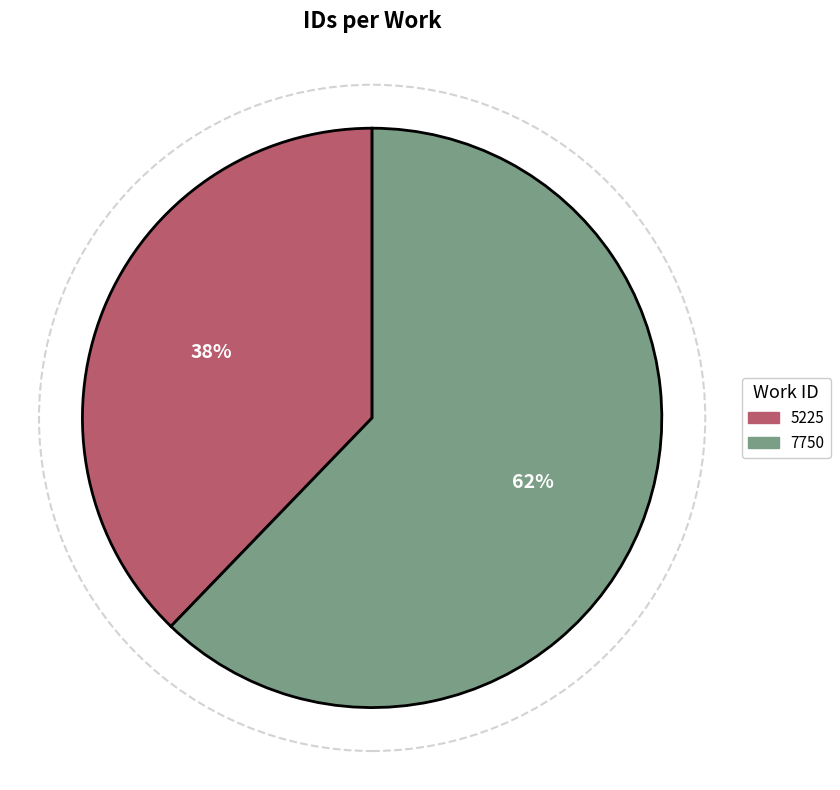

Which category accounts for the majority?

7750